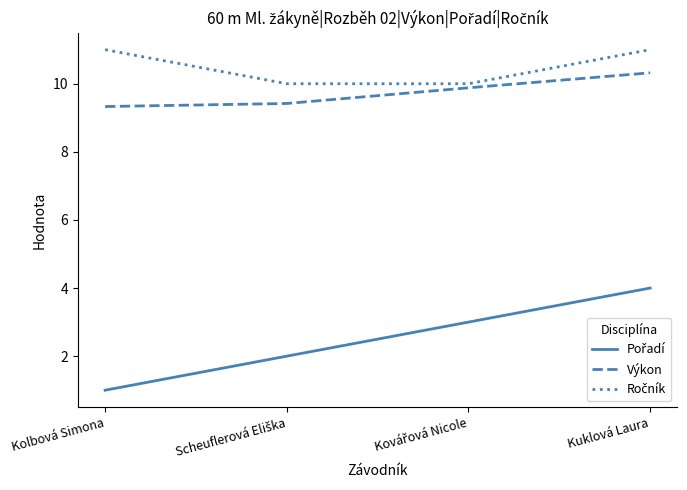

What is the smallest value displayed?

1.0